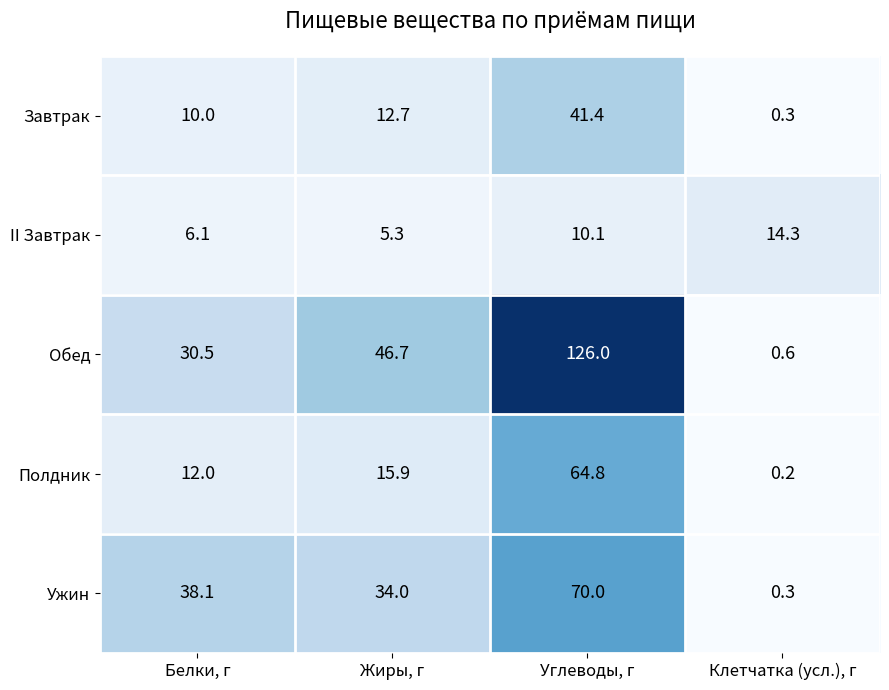

List the series in order of their peak value, lowest first.

II Завтрак, Завтрак, Полдник, Ужин, Обед